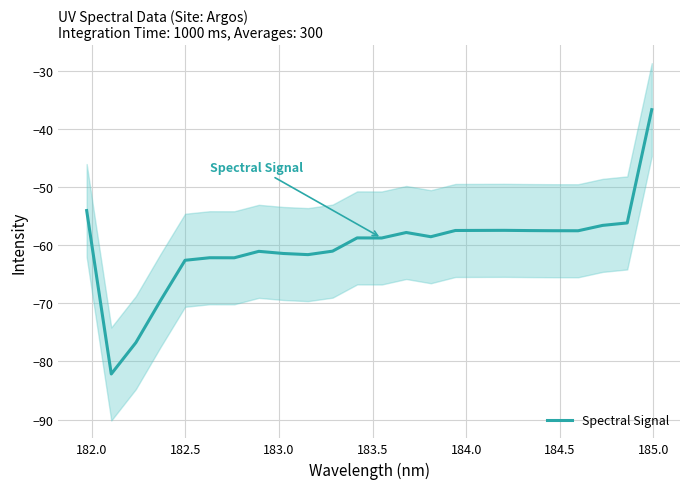

How many values exceed -58?

11